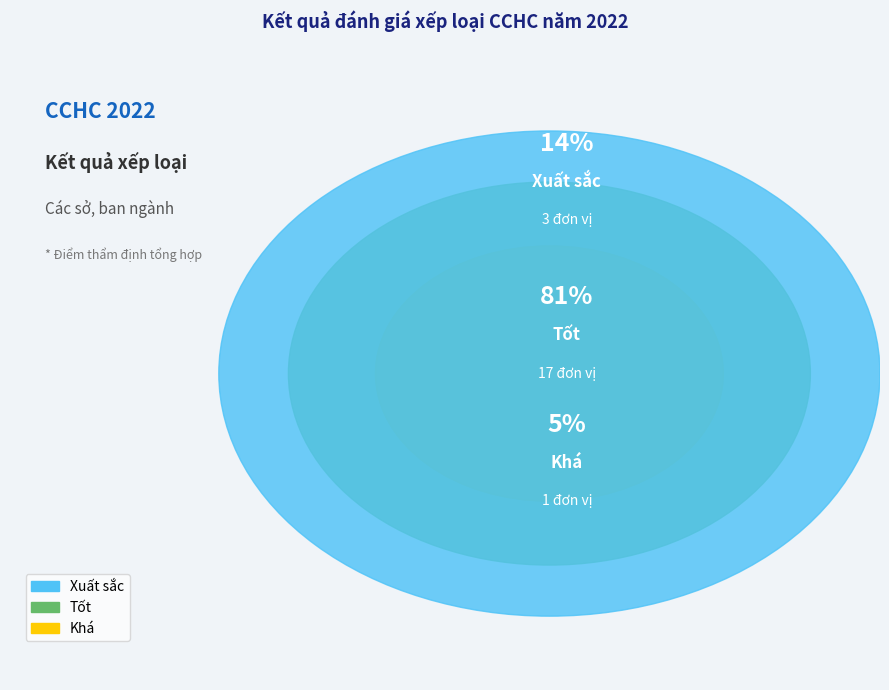

What is the largest slice in the pie chart?

Tốt